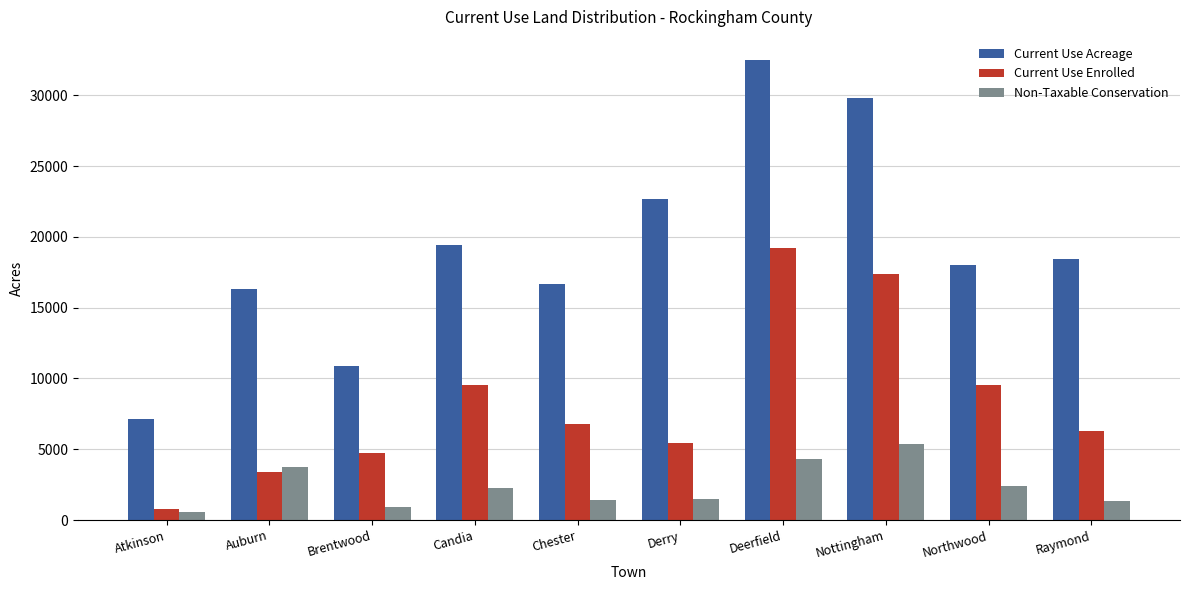

Where does the Non-Taxable Conservation series first go above 2277?

Auburn